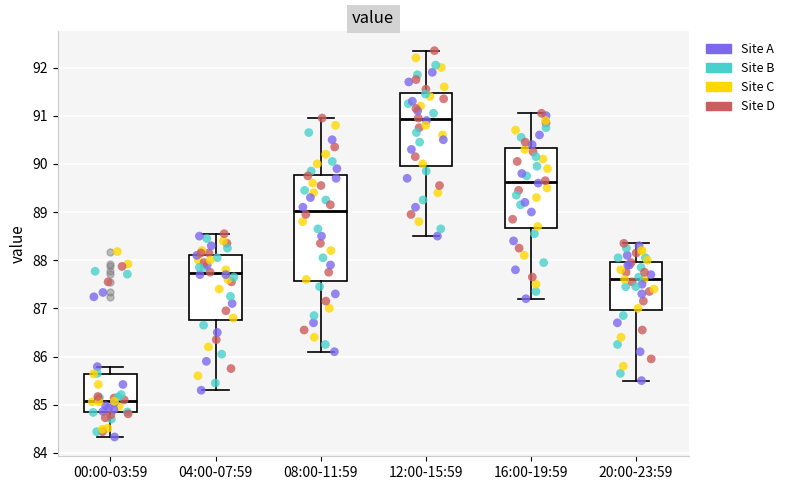

Where is the upper edge of the box for 20:00-23:59 on the y-axis? The values are not printed on the chart, so give them approximately, as read against the axis.

88.0